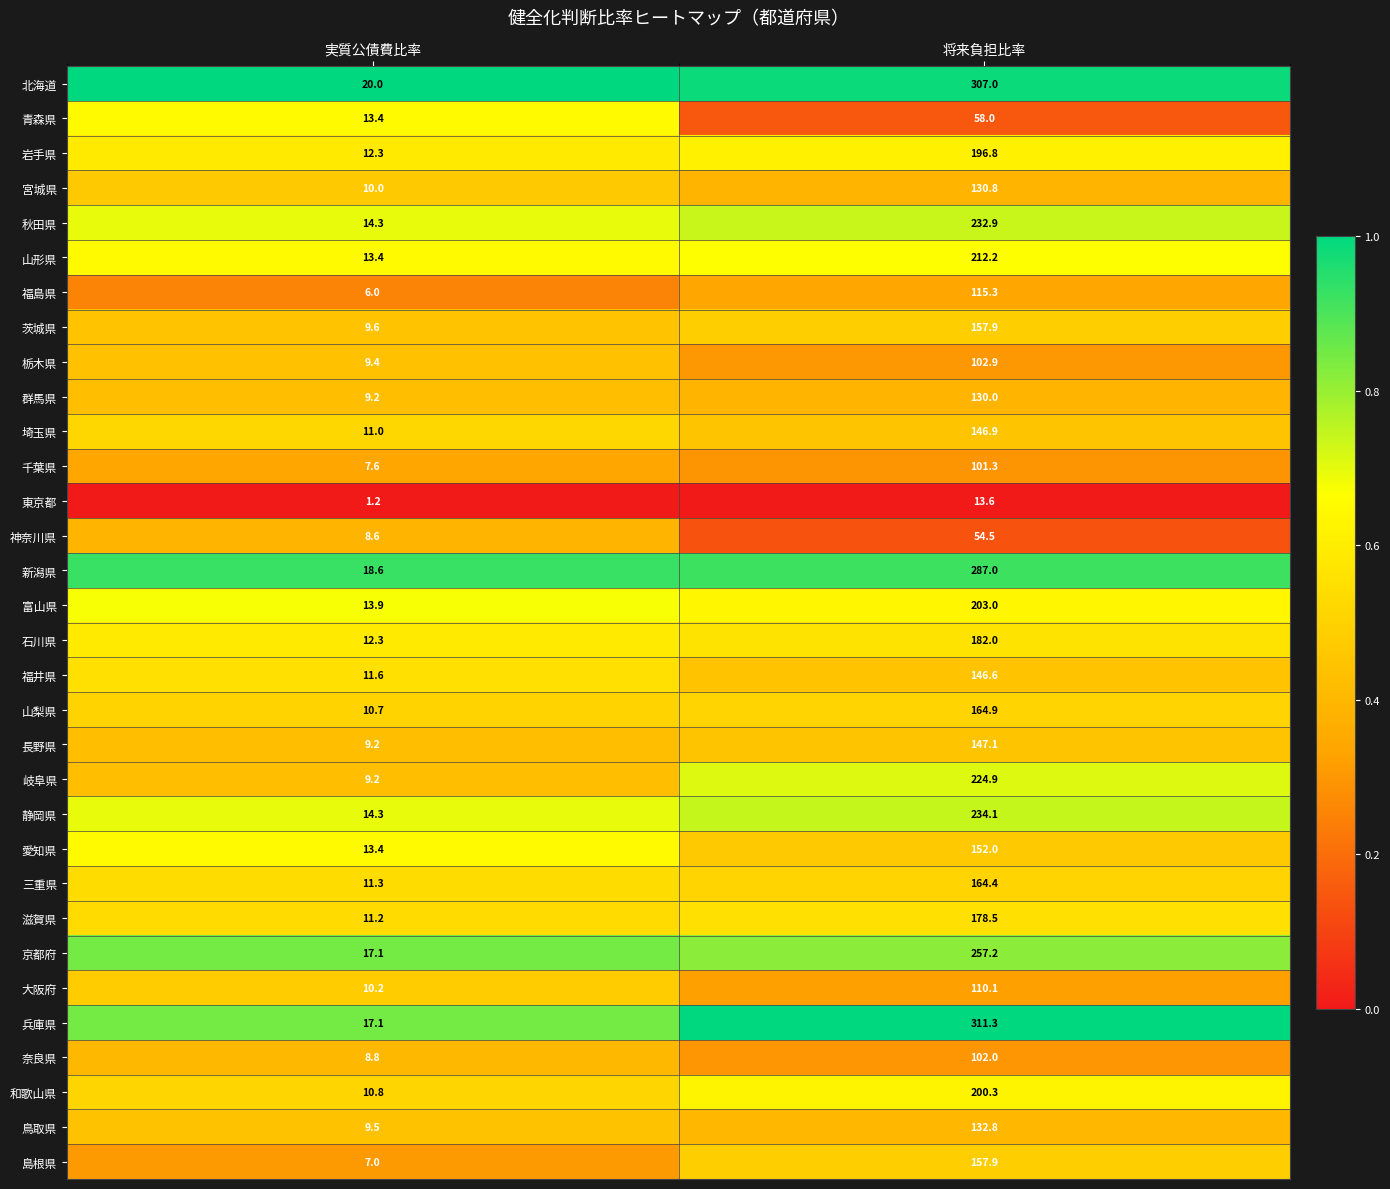

What is the difference between the highest and lowest values at 実質公債費比率?

18.8